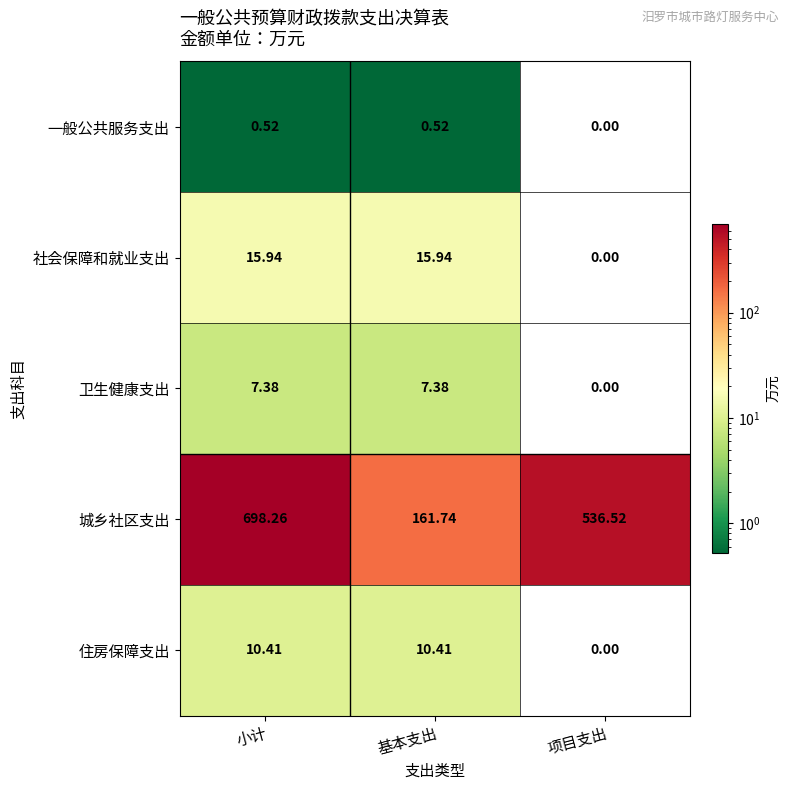

At which category is the sum across all series the highest?

小计